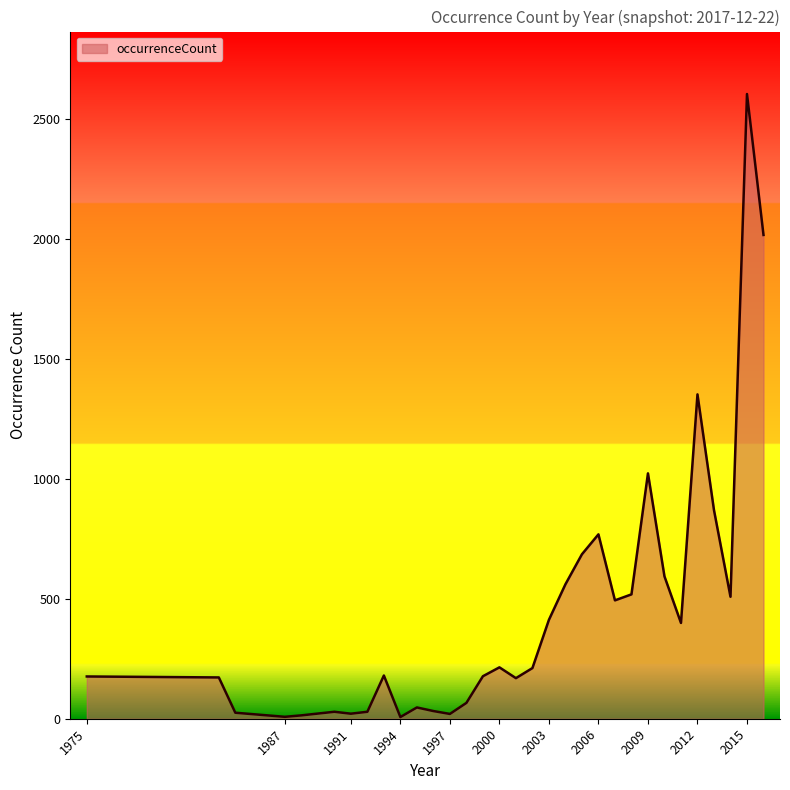

What is the maximum value shown in the chart?

2602